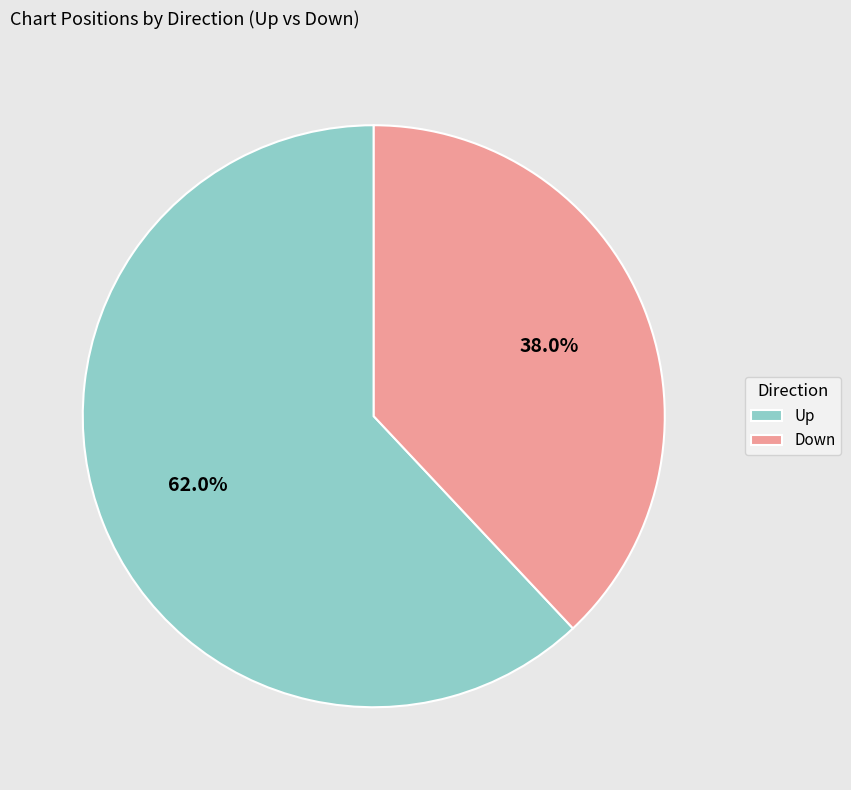

Combined, what portion of the pie is Down and Up?

100.0%